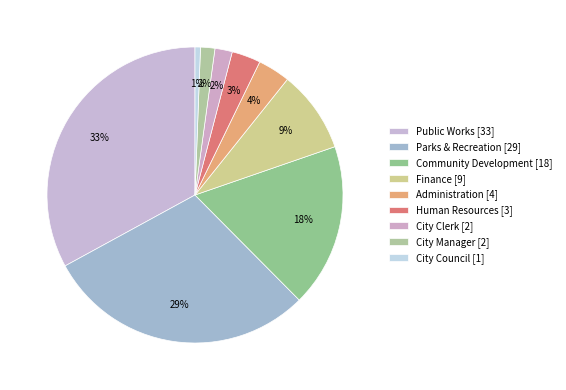

What is the smallest slice in the pie chart?

City Council